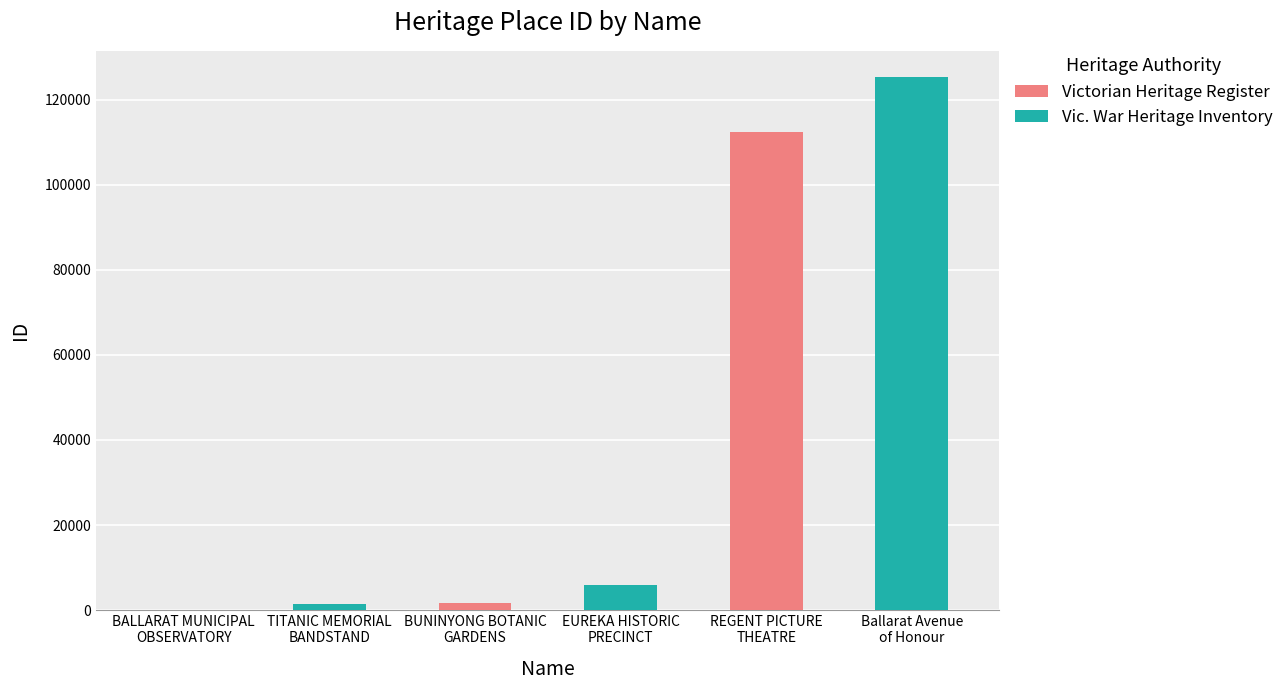

The value at REGENT PICTURE
THEATRE is 112528. True or false?

True